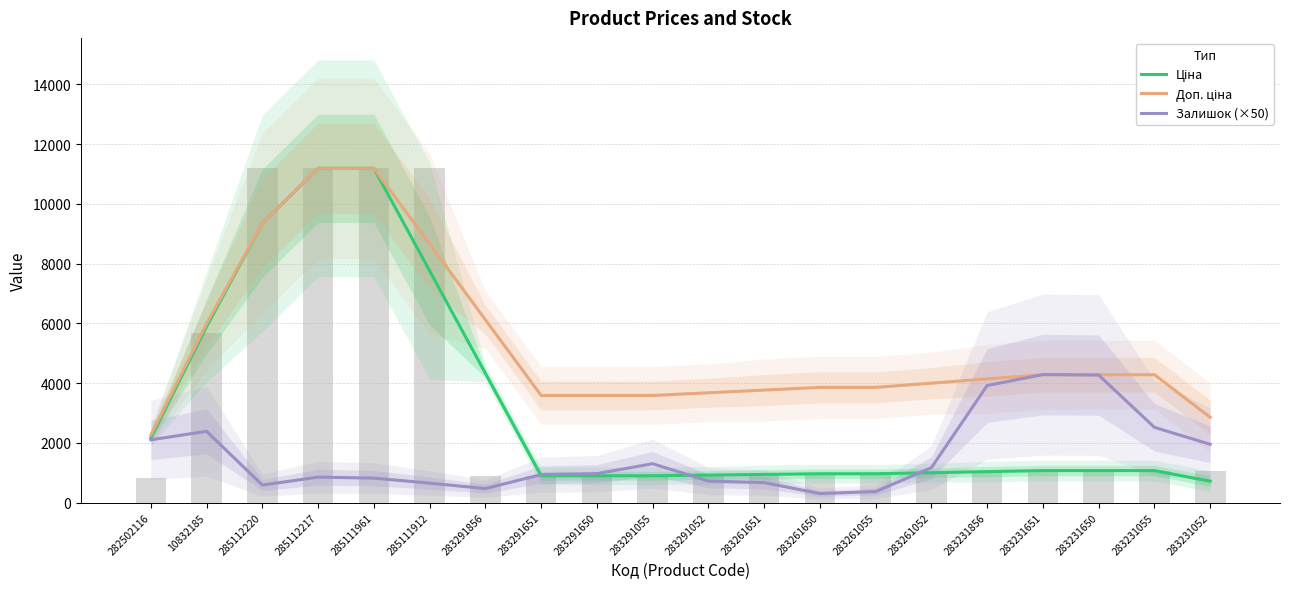

What is the sum of all Доп. ціна values?

104469.1